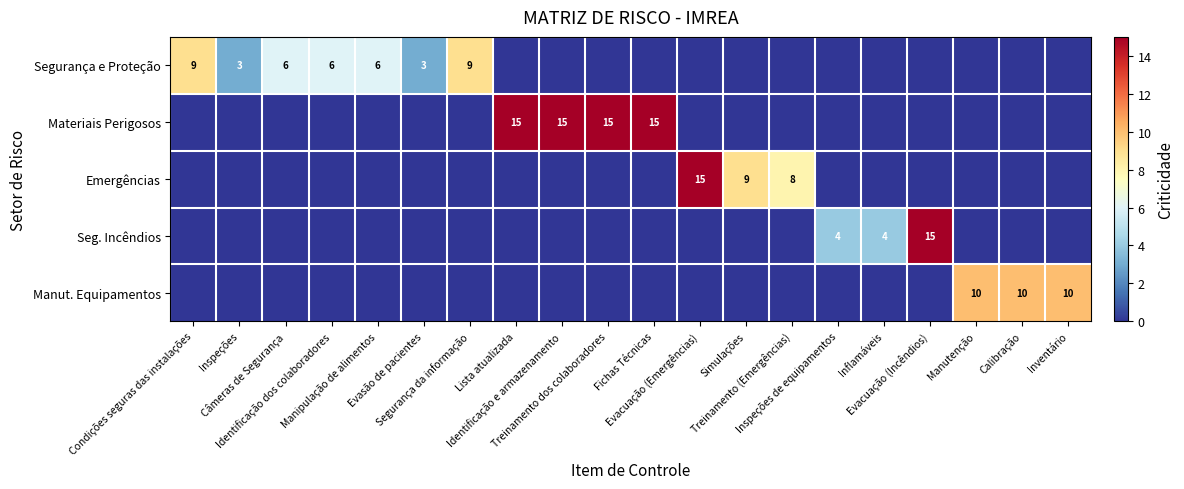

Where is Seg. Incêndios nearest to the value 7?

Inspeções de equipamentos